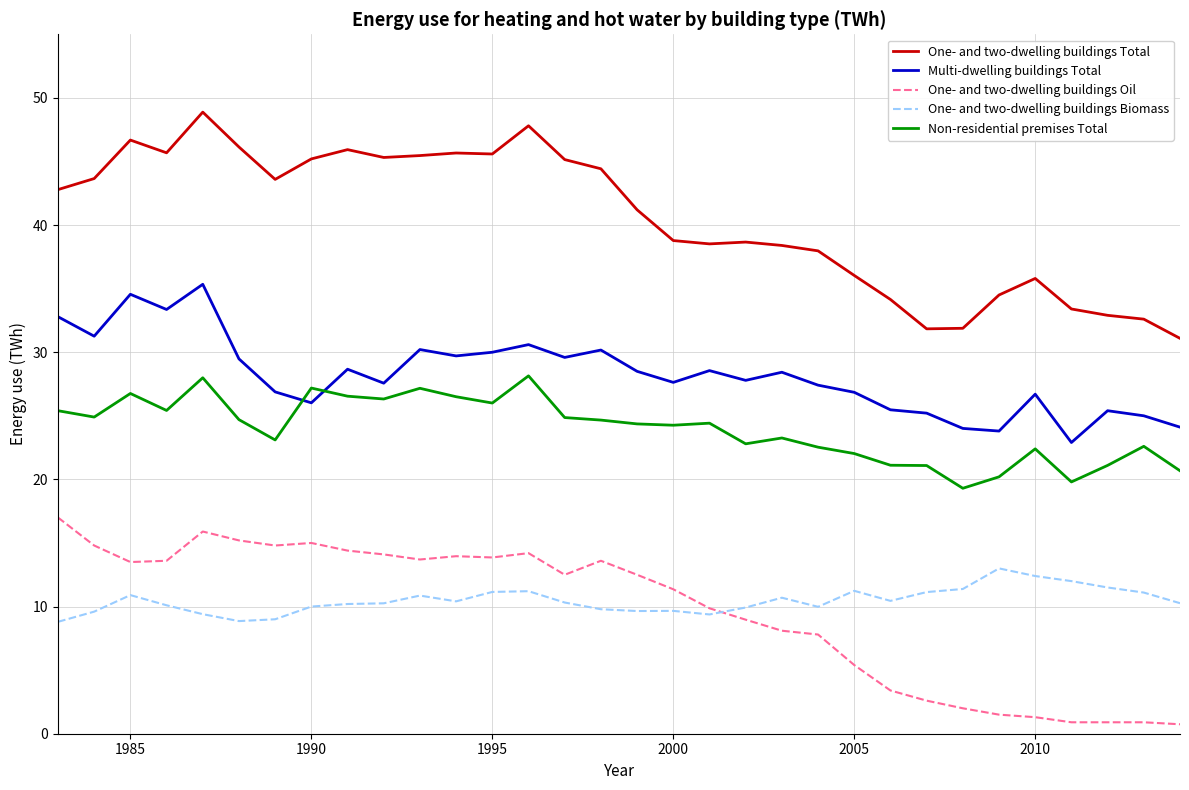

True or false: Multi-dwelling buildings Total and One- and two-dwelling buildings Oil intersect in this chart.

False